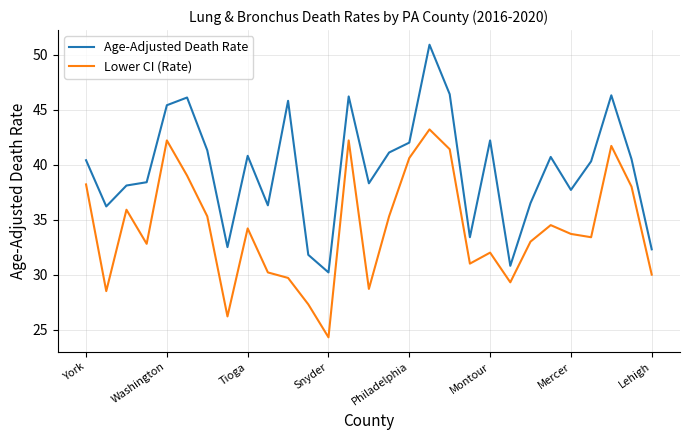

Rank the series by their maximum value, from highest to lowest.

Age-Adjusted Death Rate, Lower CI (Rate)